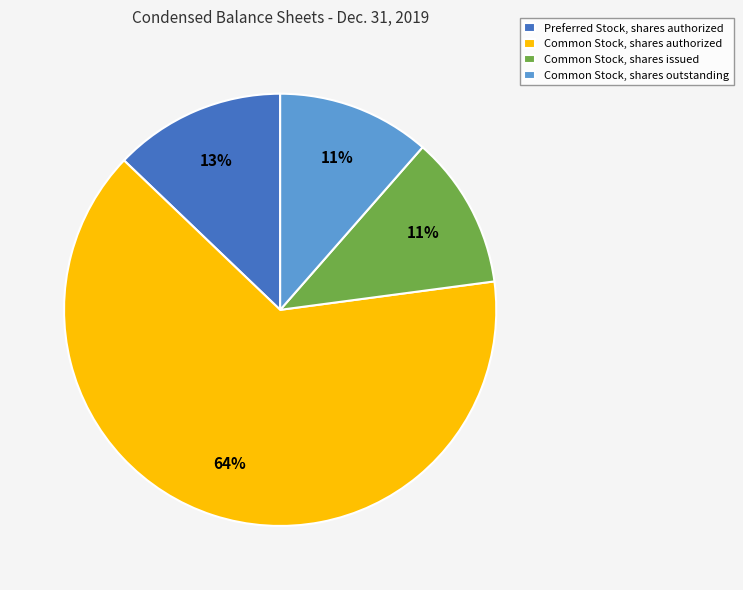

To the nearest percent, what portion does Common Stock, shares outstanding represent?

11%